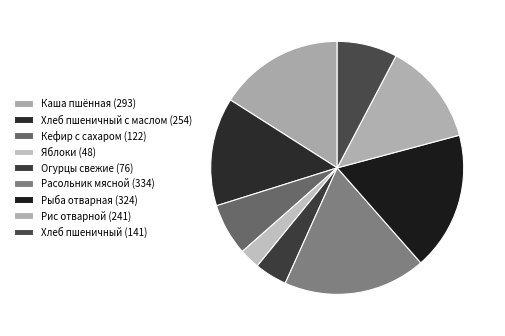

Rank the categories by value from lowest to highest.

Яблоки (48), Огурцы свежие (76), Кефир с сахаром (122), Хлеб пшеничный (141), Рис отварной (241), Хлеб пшеничный с маслом (254), Каша пшённая (293), Рыба отварная (324), Расольник мясной (334)